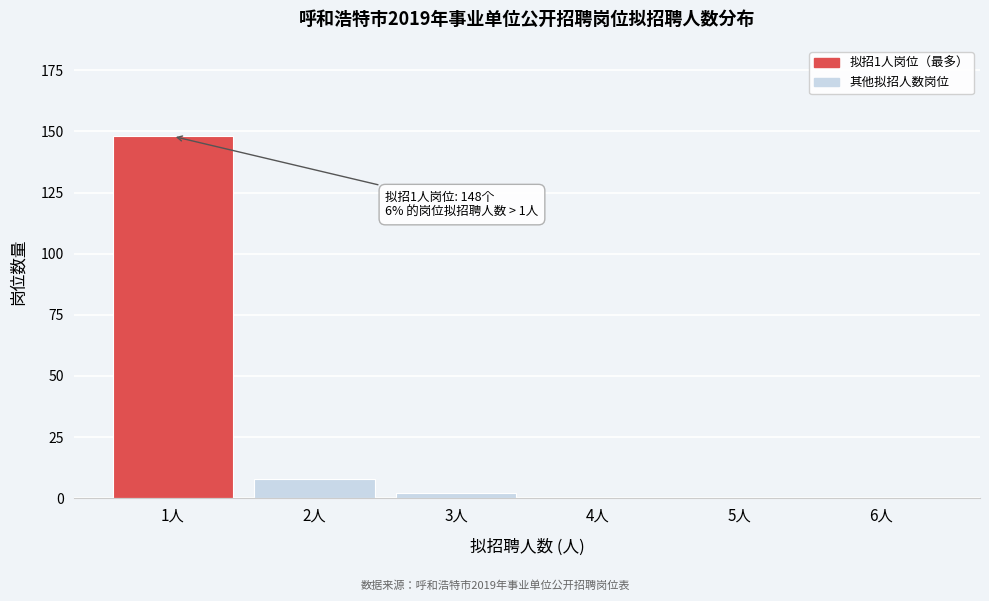

Reading right to left, list all the values displayed in this chart.

6人=0	5人=0	4人=0	3人=2	2人=8	1人=148